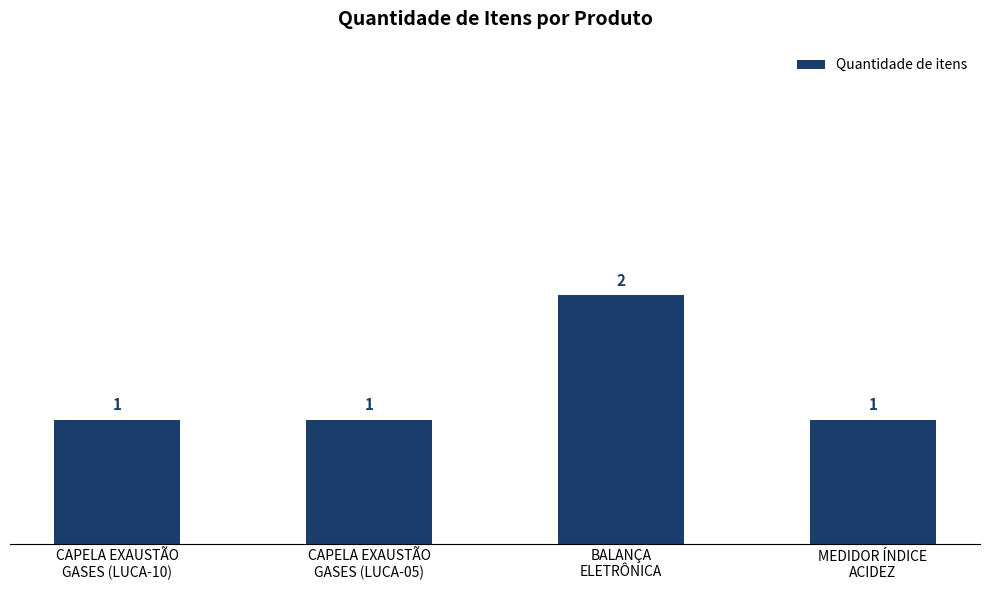

How many data points are above 1?

1